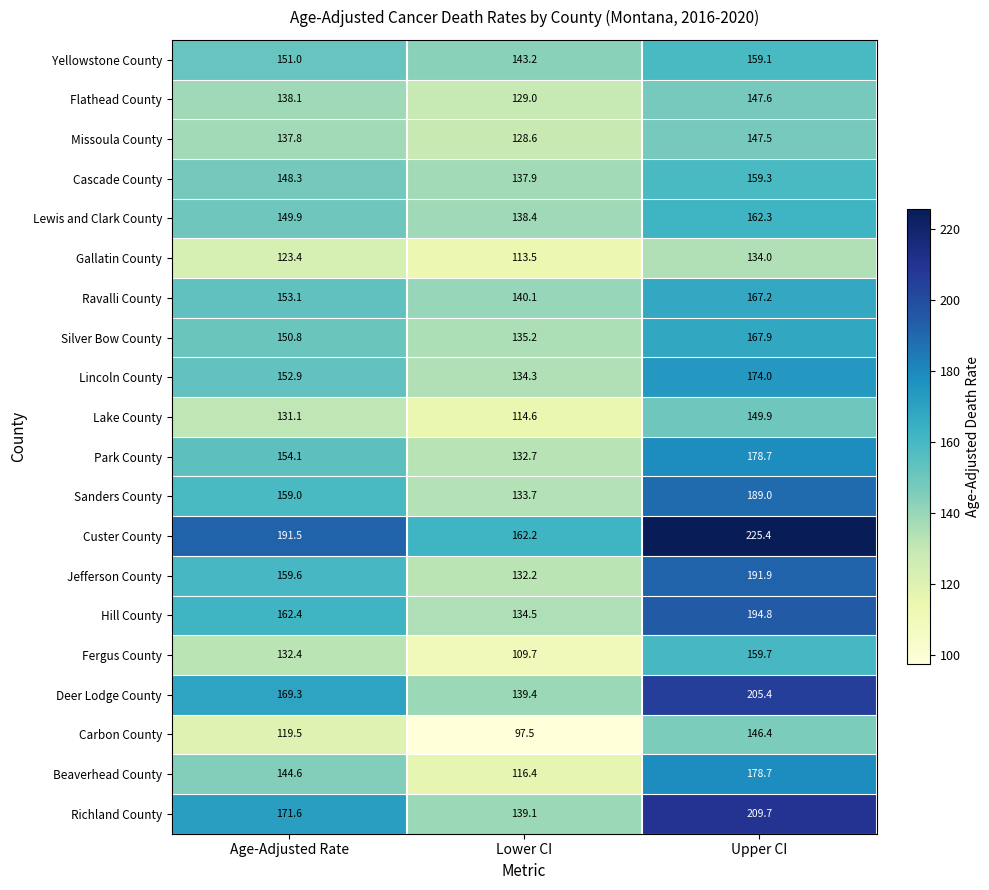

What is the sum of the Flathead County values at Upper CI and Age-Adjusted Rate?

285.7